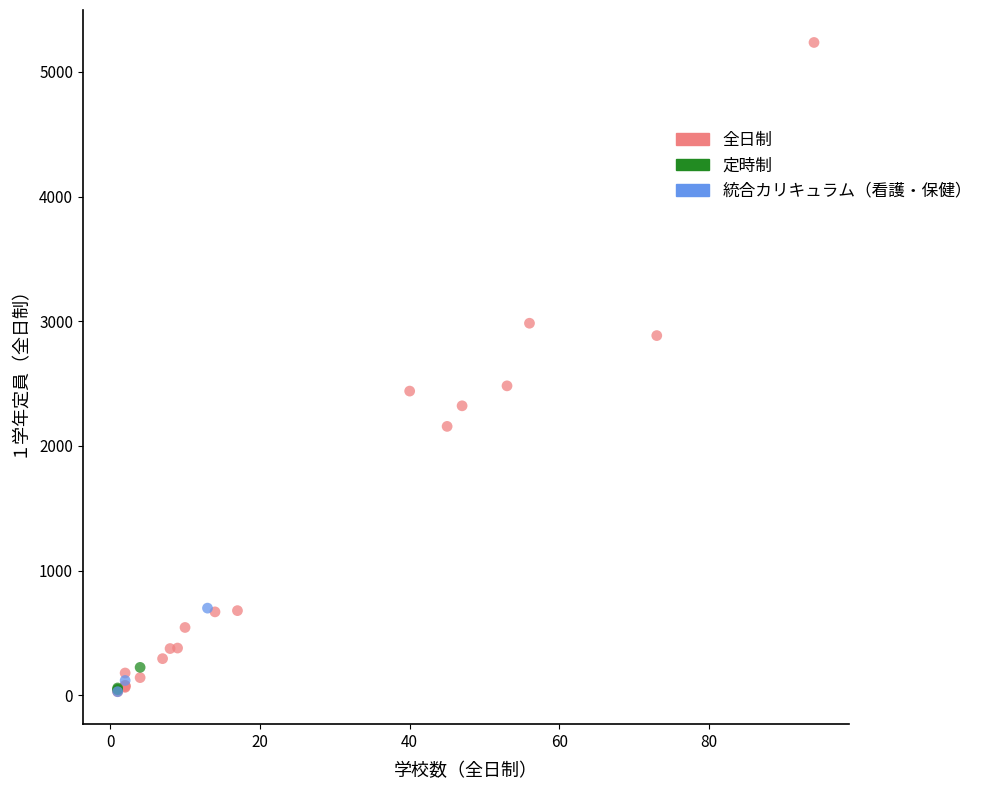

Which series reaches the maximum Y coordinate?

全日制